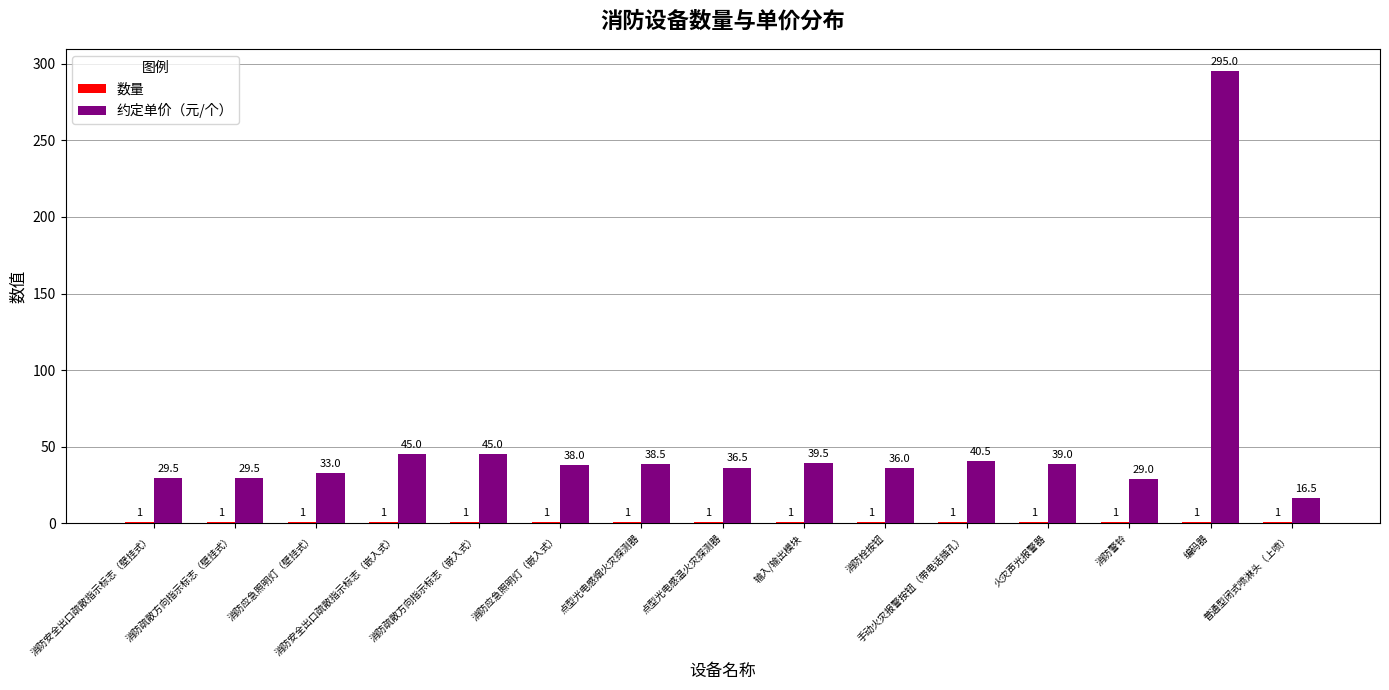

What is the average value of the 约定单价（元/个） series?

52.7